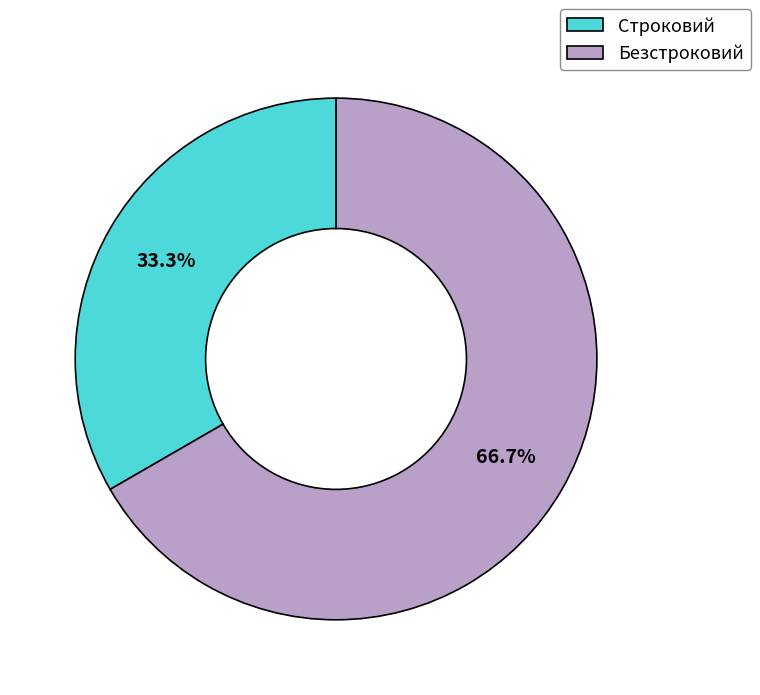

The Строковий slice represents 39% of the pie. True or false?

False